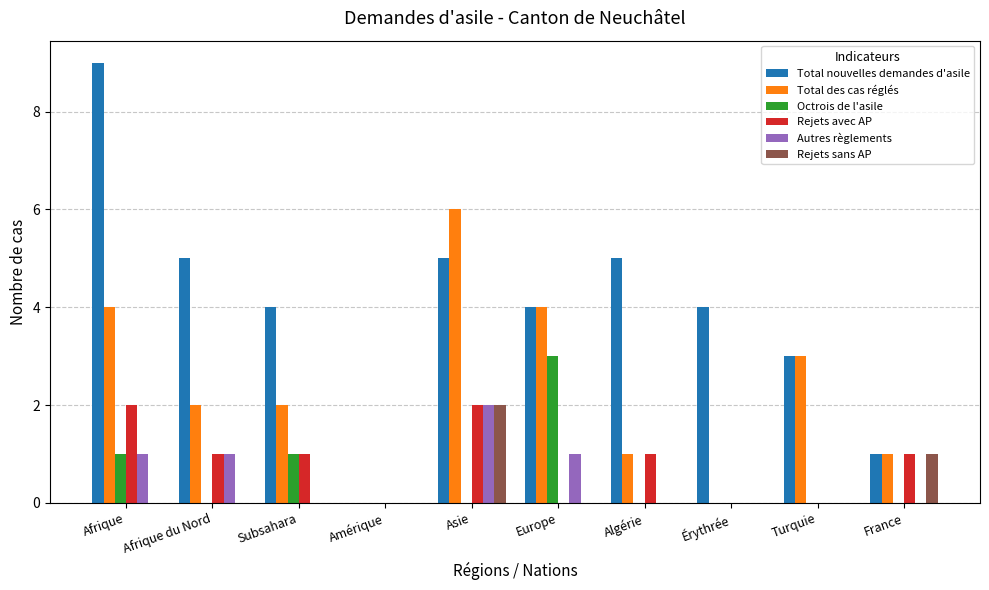

What are all the series names shown in the legend?

Total nouvelles demandes d'asile, Total des cas réglés, Octrois de l'asile, Rejets avec AP, Autres règlements, Rejets sans AP